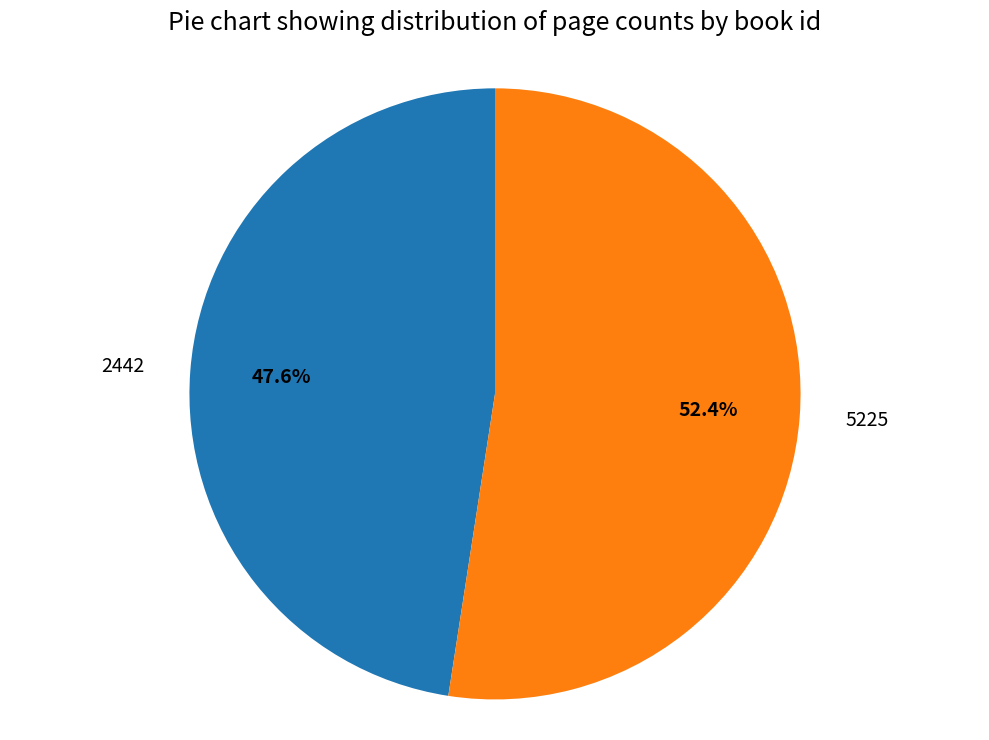

What percentage is the 2442 slice, to the nearest percent?

48%